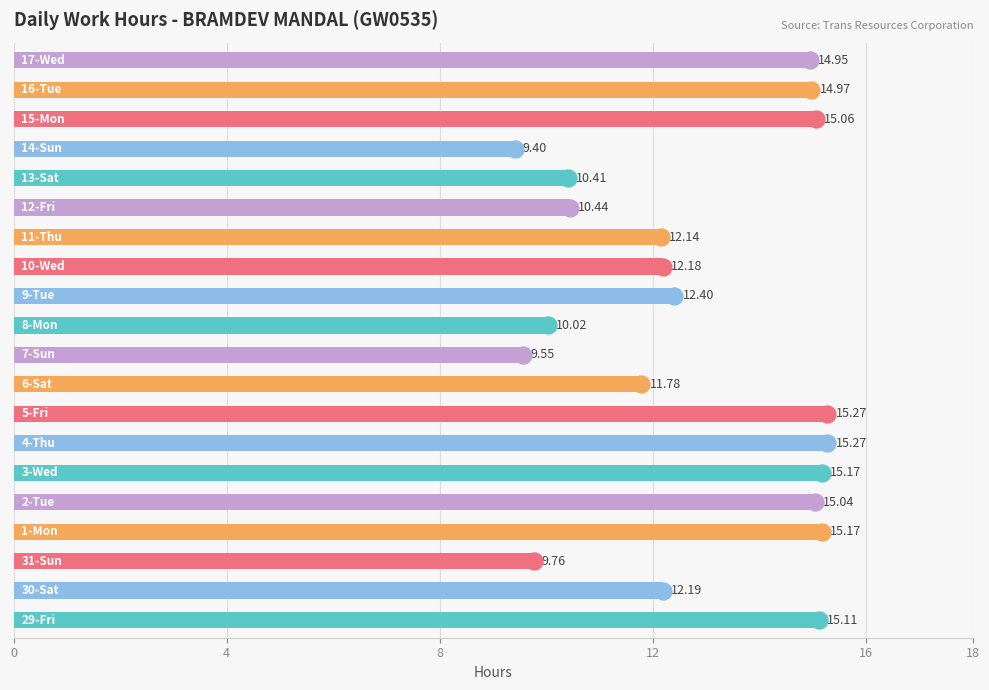

Approximately how many times larger is the value at 18 compared to 16?

1.0